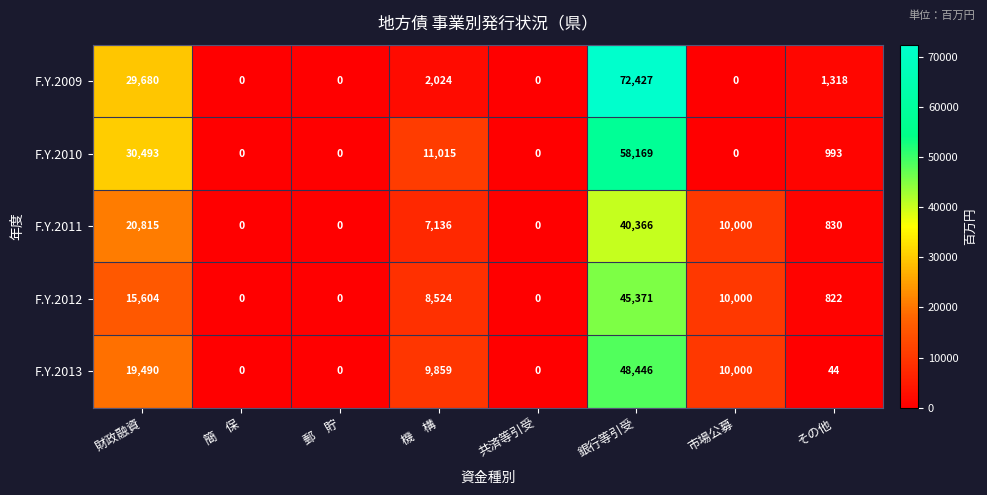

At which label does F.Y.2011 first exceed 7136?

財政融資